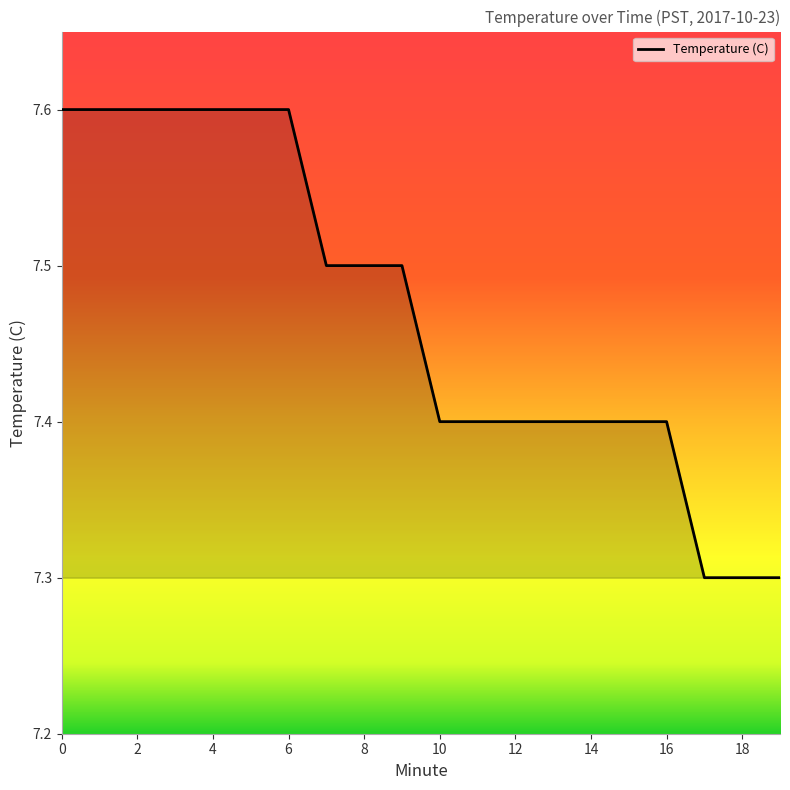

What value does the data have at 12?

7.4